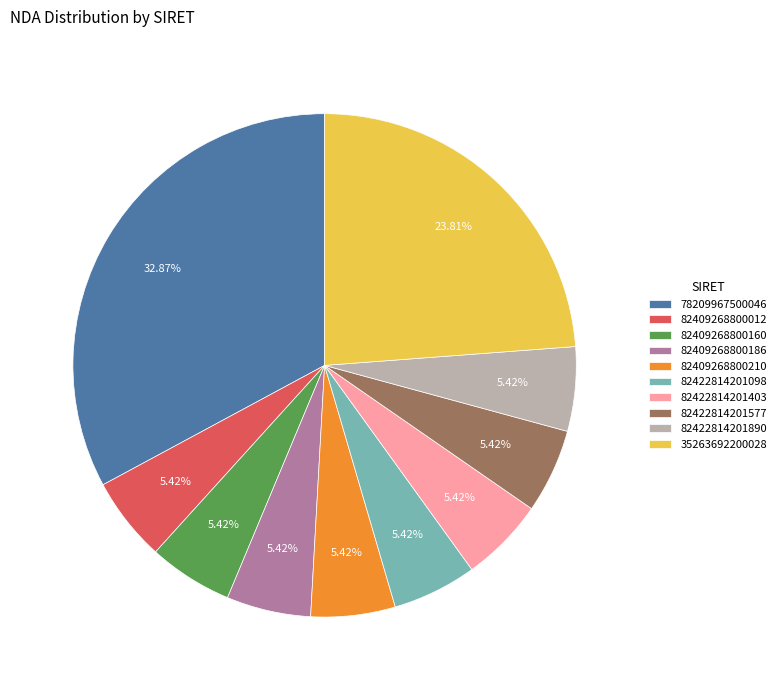

To the nearest percent, what is the average slice percentage?

10%